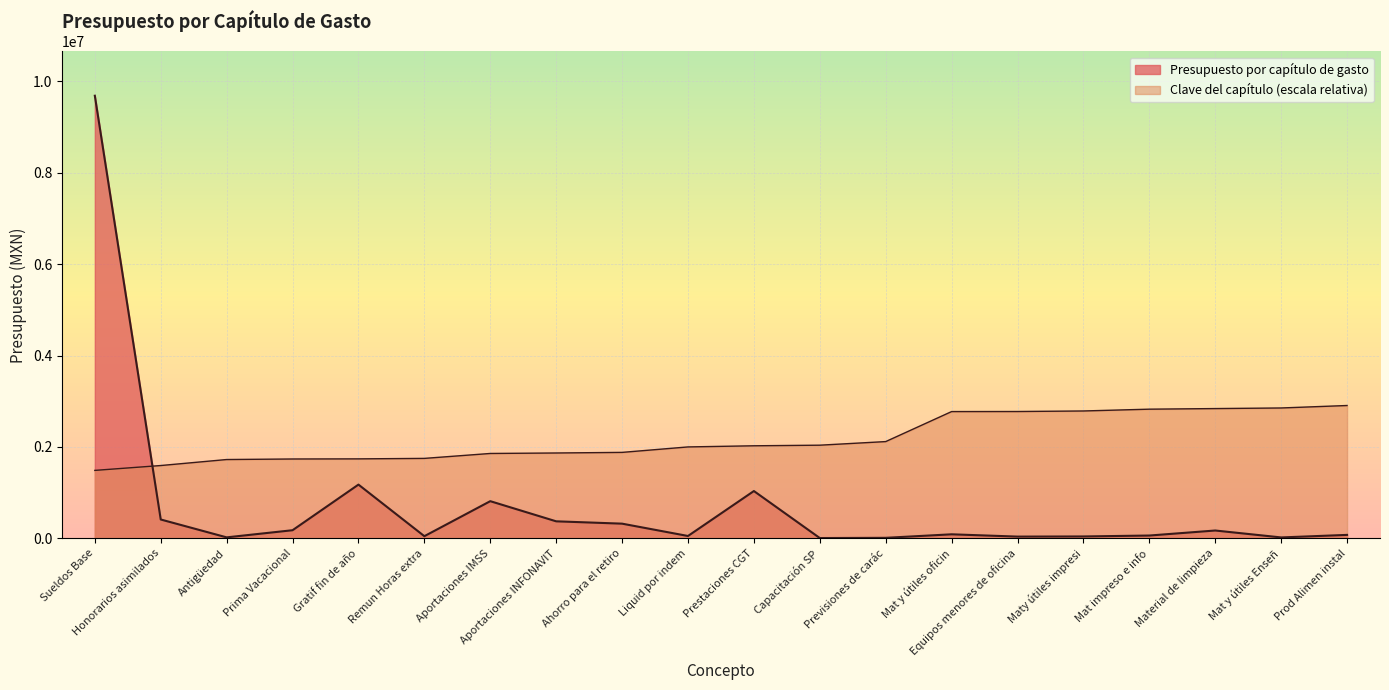

How many intersections are there between Clave del capítulo and Presupuesto por capítulo de gasto?

1